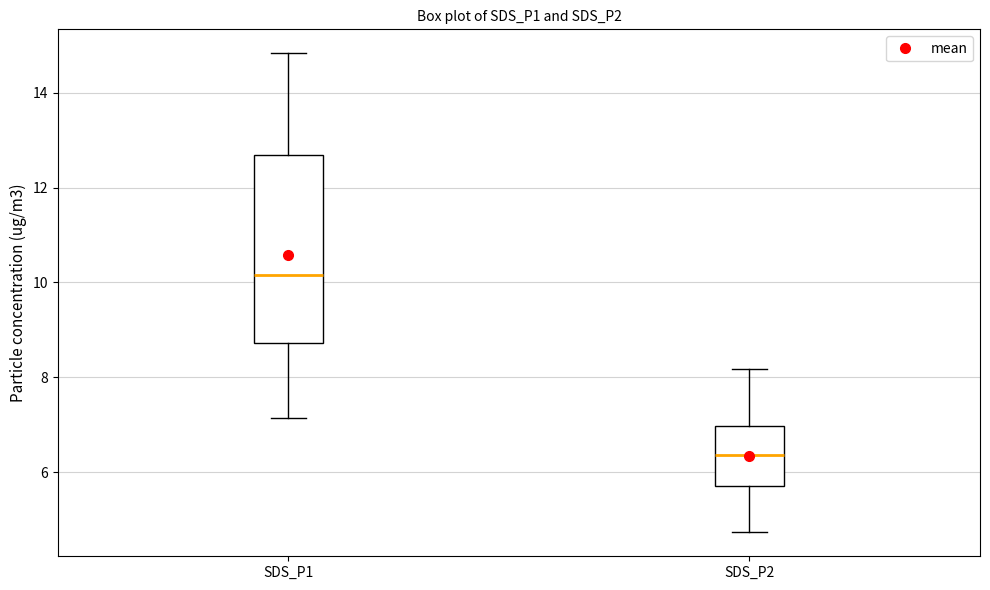

Reading left to right, transcribe this box plot: for each box, give where its median line is, the range the box spans, and where its two whiskers end, as read against the y-axis. The values are not printed on the chart, so give them approximately, as read against the axis.

SDS_P1: median 10.2, box 8.8 to 12.6, whiskers 7.2 to 14.8
SDS_P2: median 6.4, box 5.8 to 7.0, whiskers 4.8 to 8.2